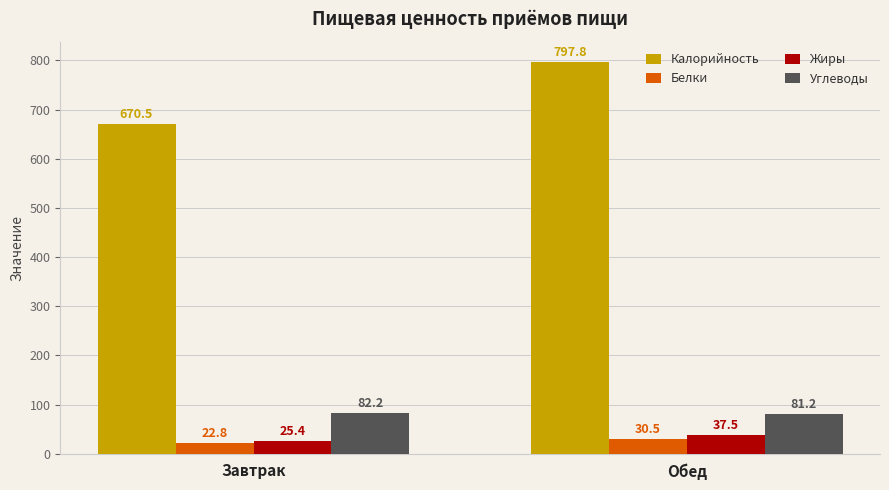

Which series has the widest spread of values?

Калорийность